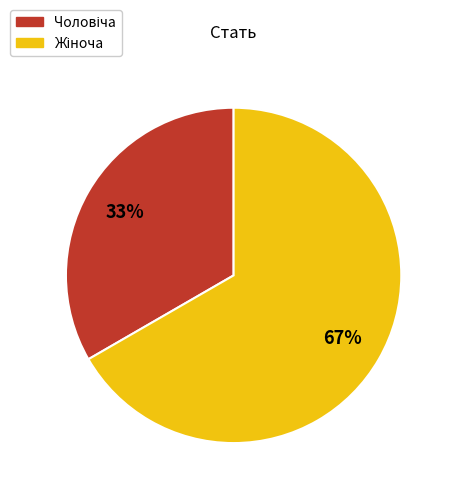

To the nearest percent, what is the average slice percentage?

50%